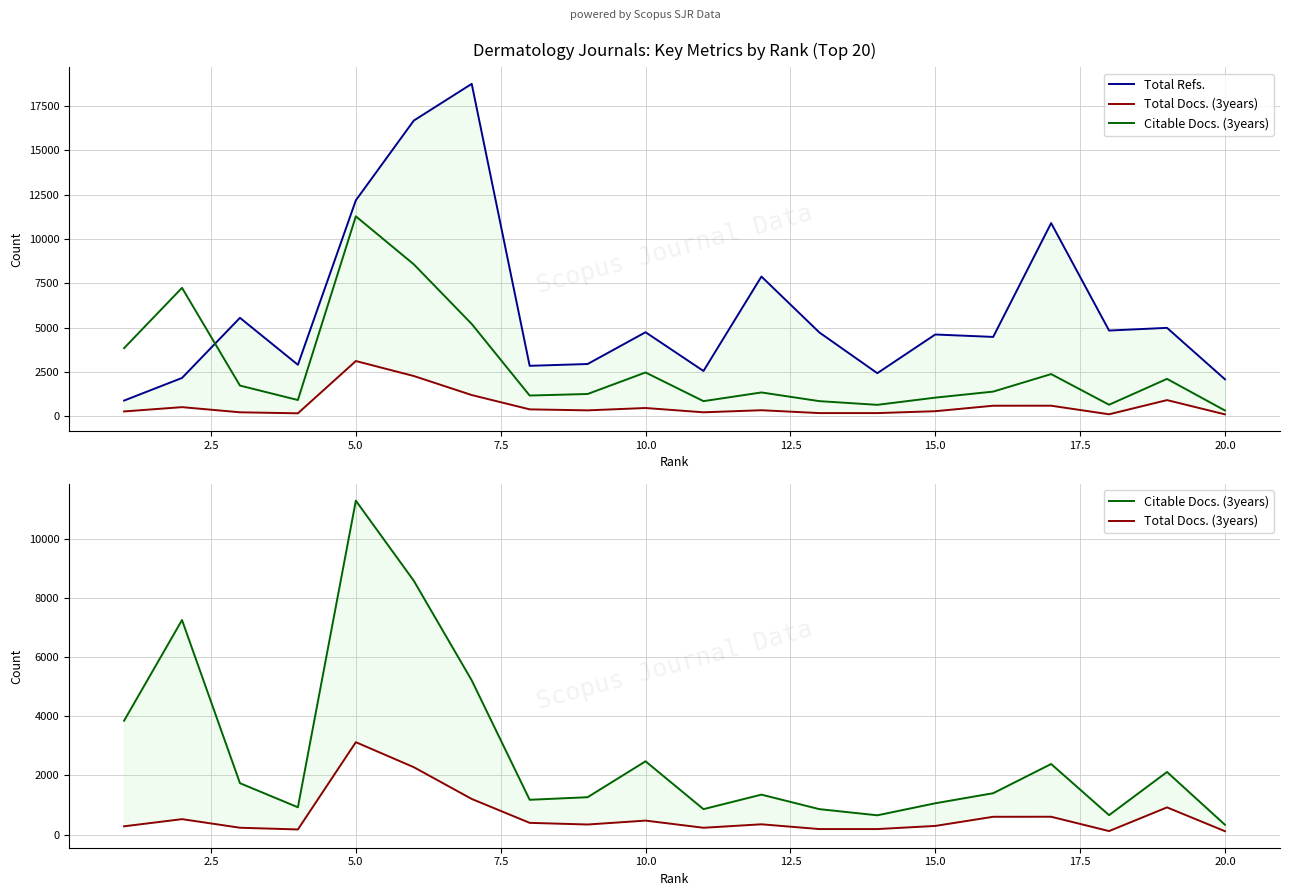

What is the difference between the maximum and minimum values in the Total Docs. (3years) series?

3006